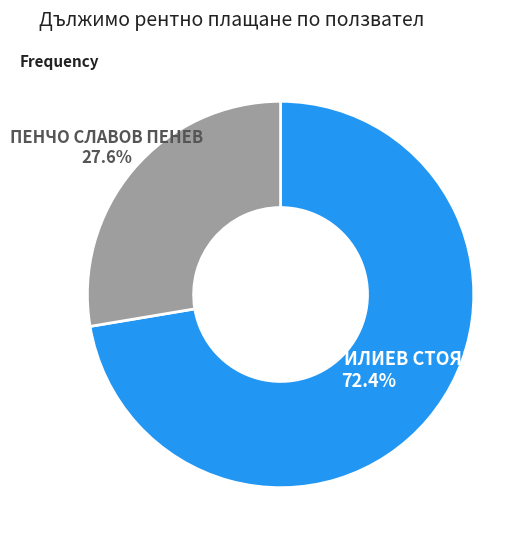

To the nearest percent, what is the average slice percentage?

50%